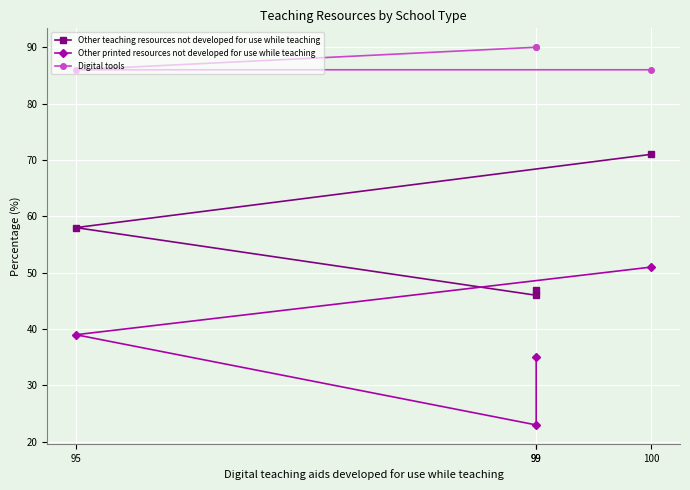

Which series has the widest spread of values?

Other printed resources not developed for use while teaching